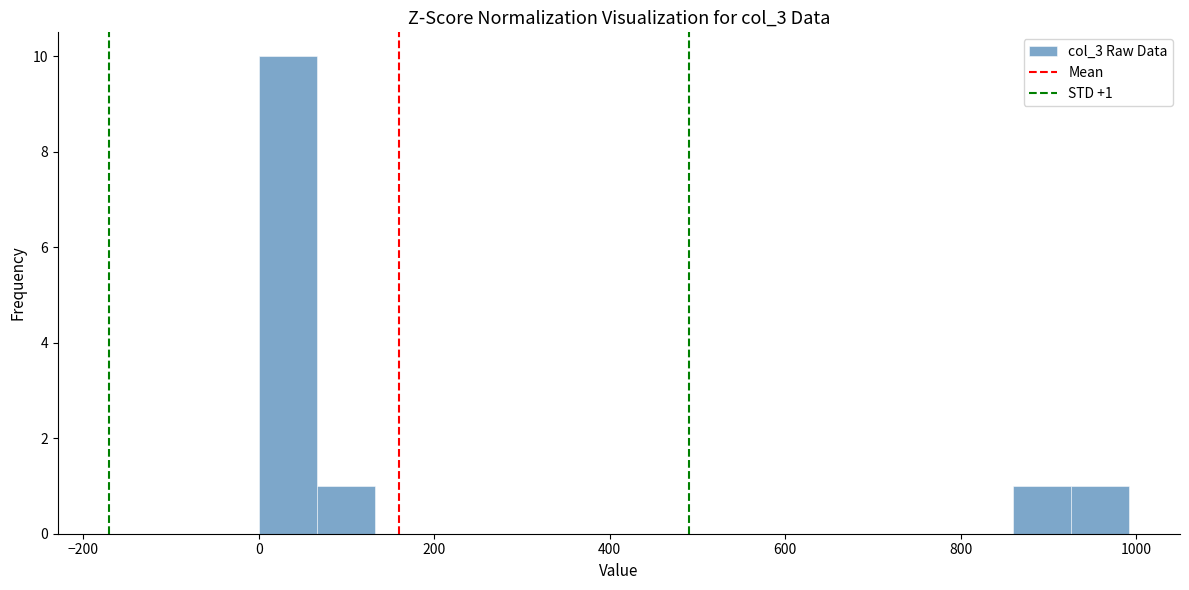

Around what value on the x-axis is the tallest bar? Give the approximate position of its centre, as read against the axis.

40